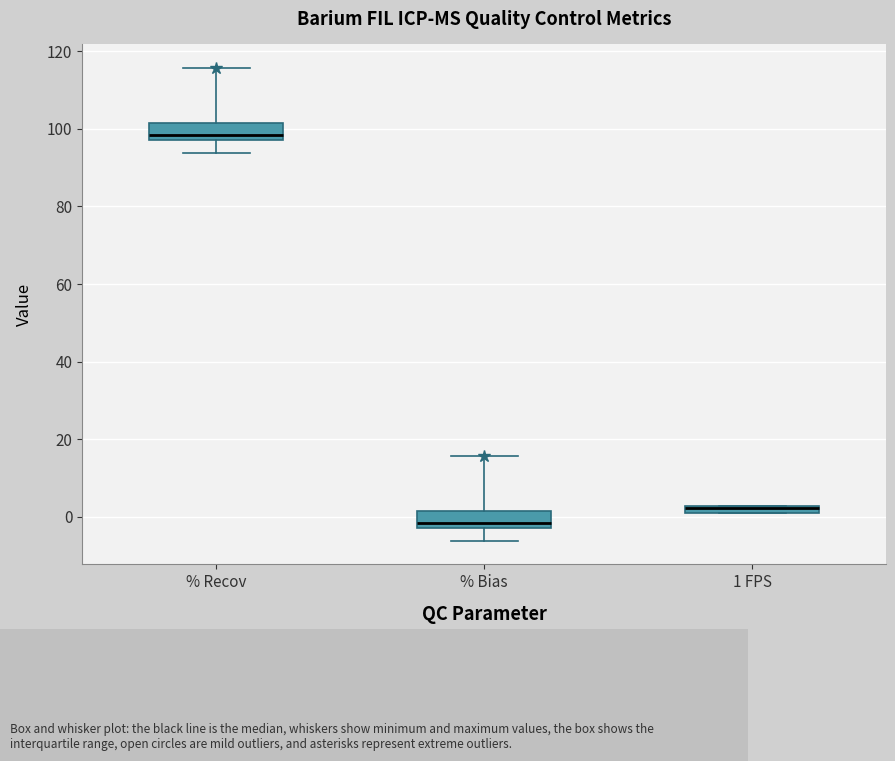

Where is the upper edge of the box for % Recov on the y-axis? The values are not printed on the chart, so give them approximately, as read against the axis.

102